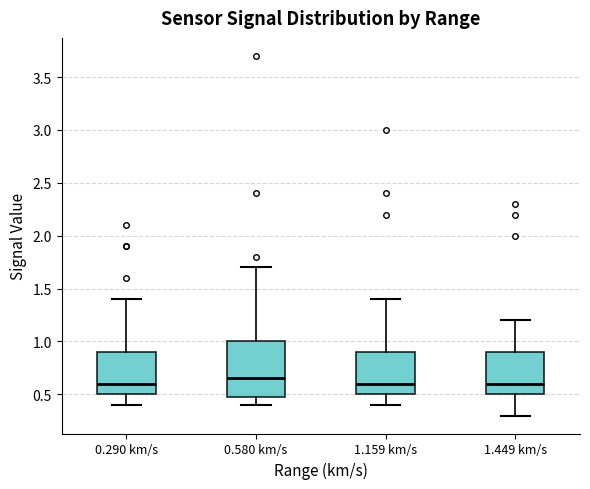

Where does the upper whisker of the box for 0.290 km/s end on the y-axis? The values are not printed on the chart, so give them approximately, as read against the axis.

1.40